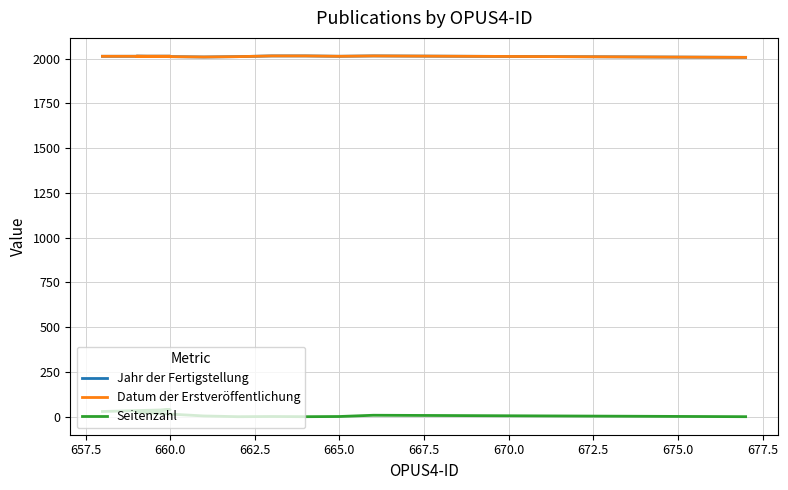

What is the approximate value of Jahr der Fertigstellung at 677.5?

2013